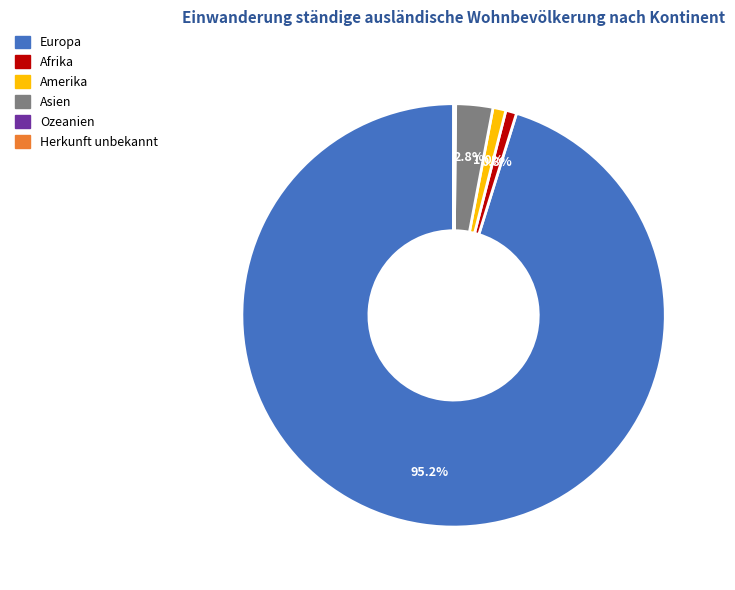

How much of the chart is everything except Afrika?

99.2%